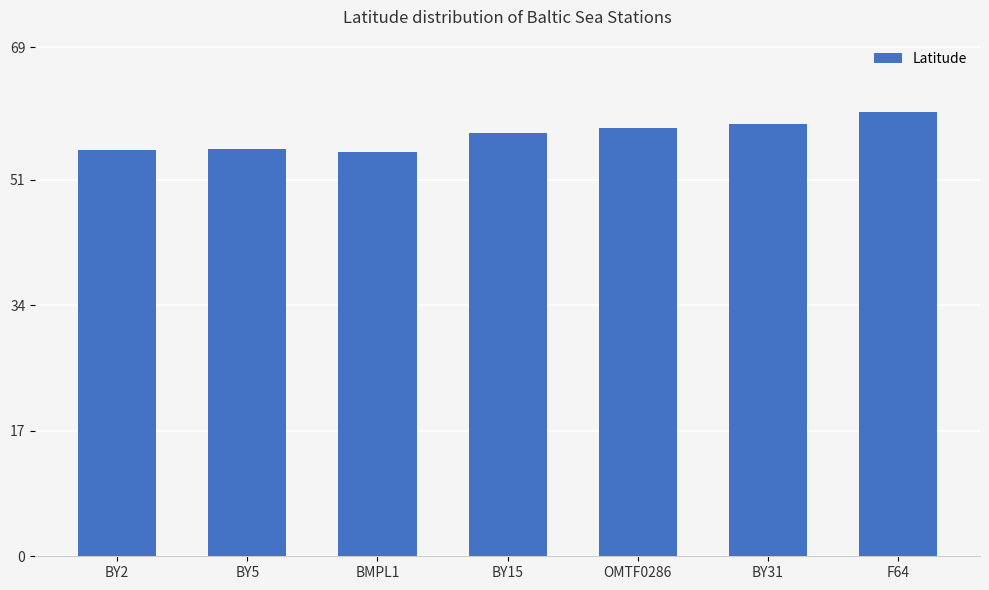

Approximately how many times larger is the value at BY31 compared to BMPL1?

1.1